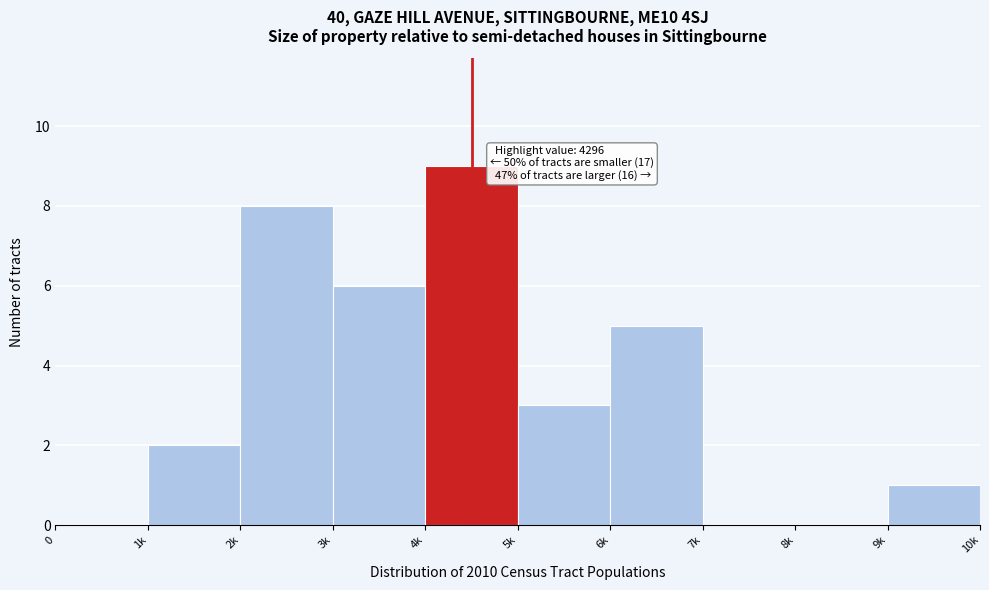

Reading left to right, extract all data points from this chart.

0=0	1k=2	2k=8	3k=6	4k=9	5k=3	6k=5	7k=0	8k=0	9k=1